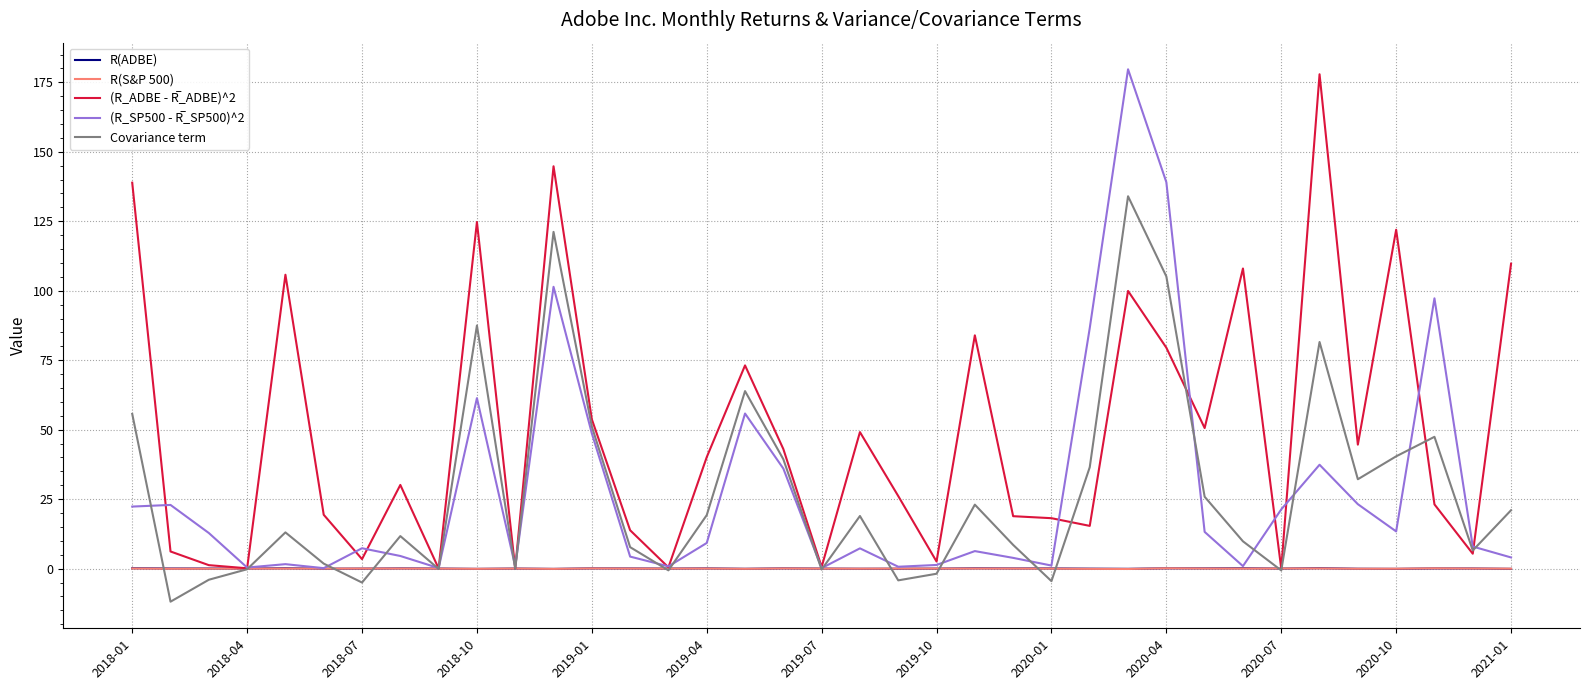

What is the minimum value for Covariance term?

-11.9